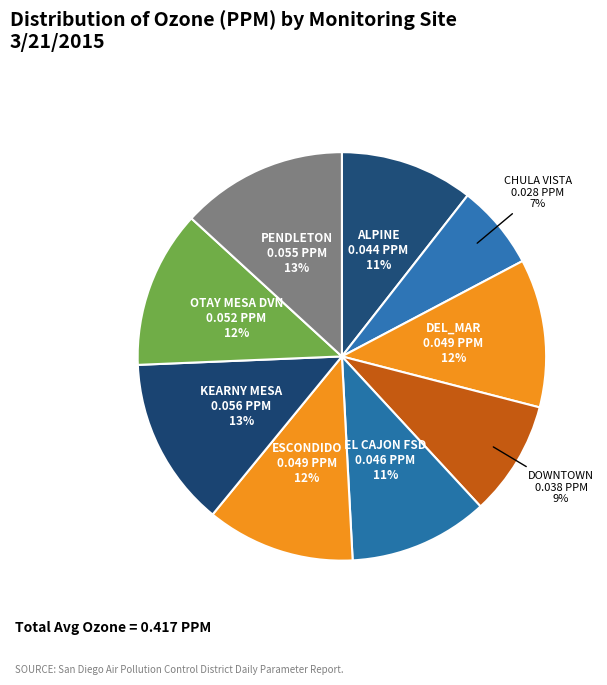

To the nearest percent, what is the average slice percentage?

11%